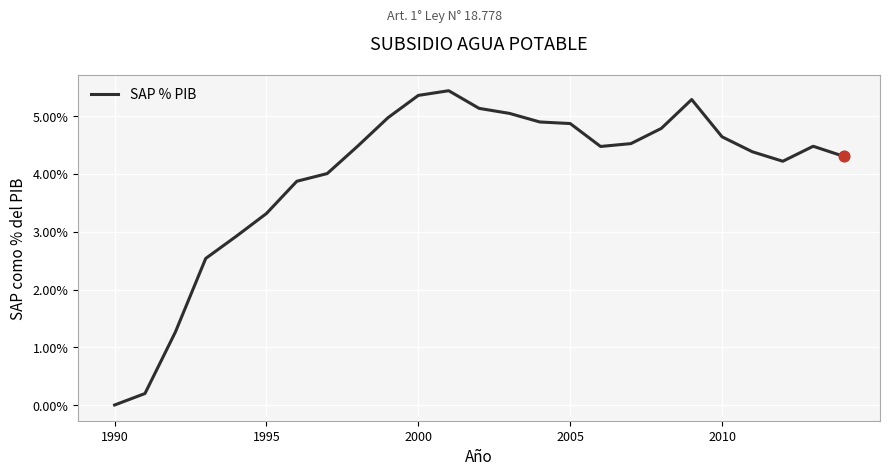

What is the maximum value shown in the chart?

5.4